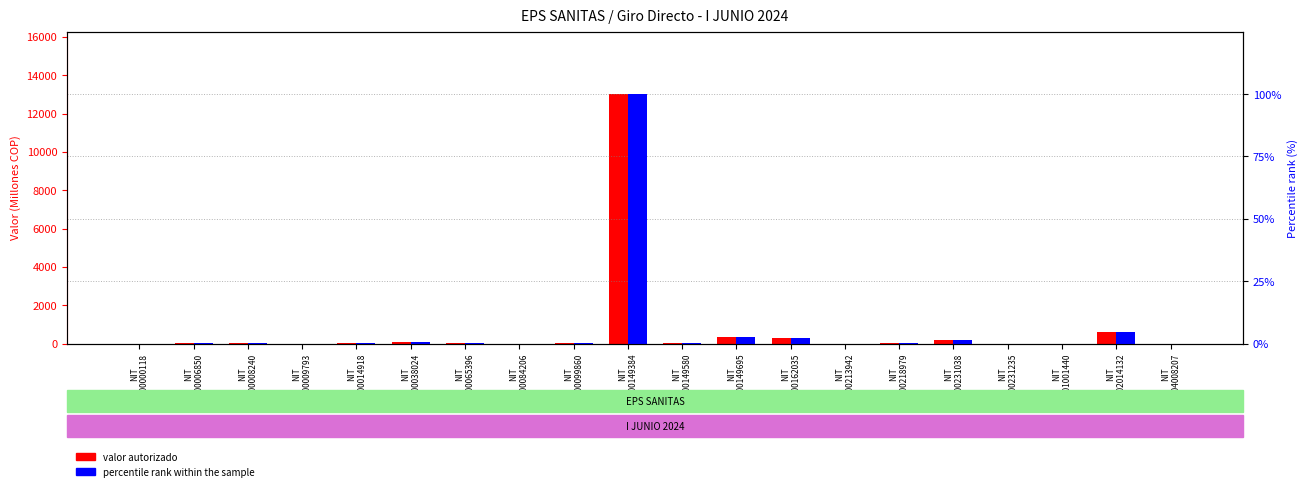

What is the average value of the percentile rank within the sample series?

5.7